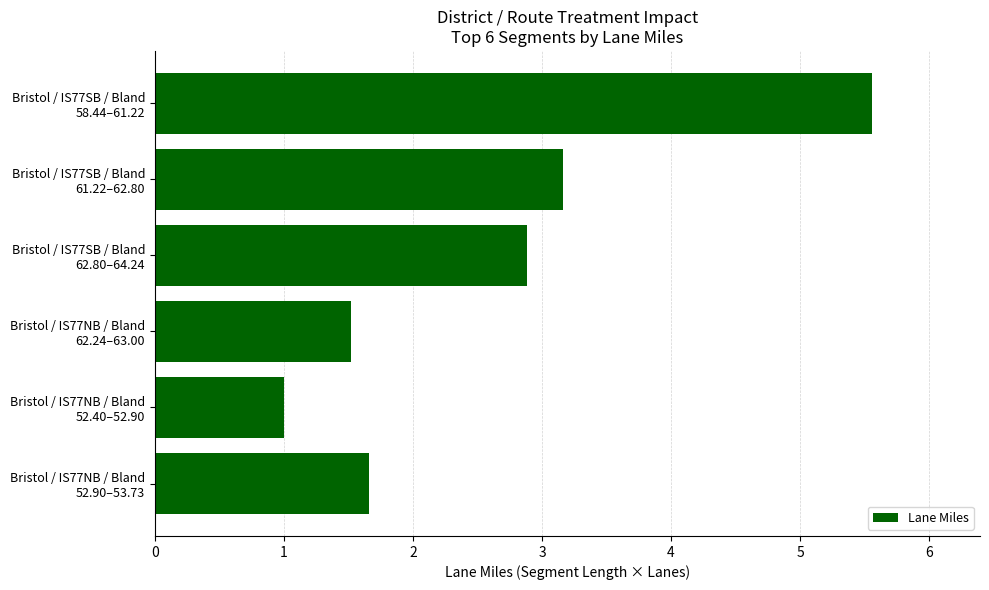

What is the maximum value shown in the chart?

5.6